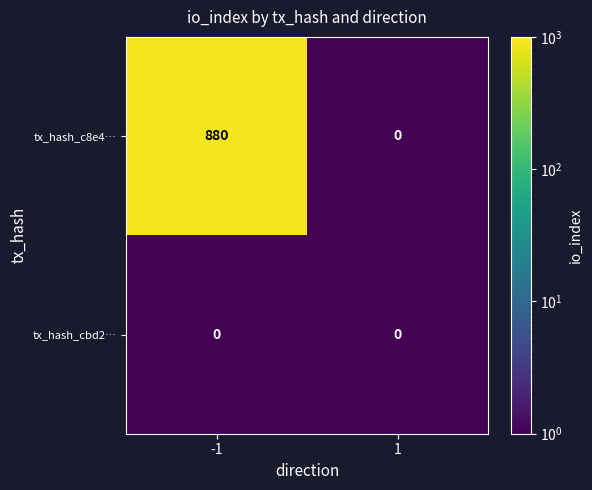

The tx_hash_c8e4… series shows 0 at 1. True or false?

True